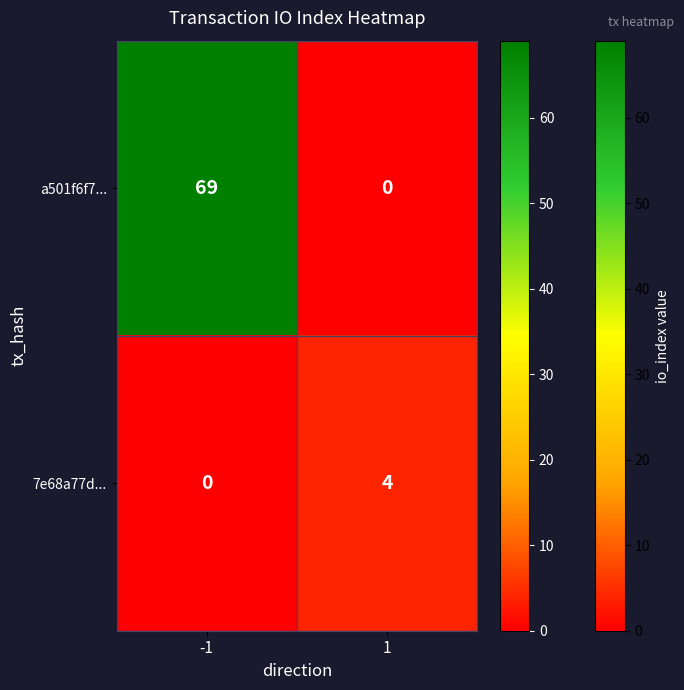

What is the sum of the a501f6f7... values at 1 and -1?

69